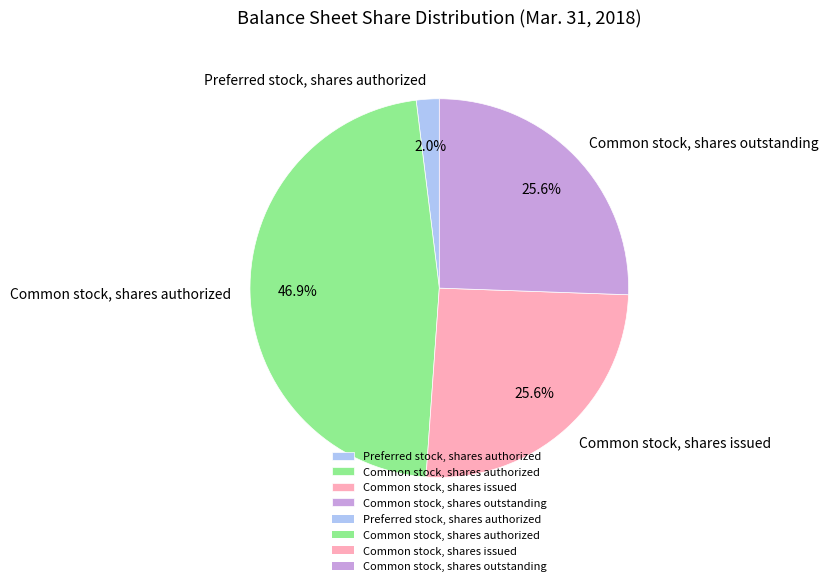

Approximately how many times larger is the value at Common stock, shares authorized compared to Common stock, shares outstanding?

1.8